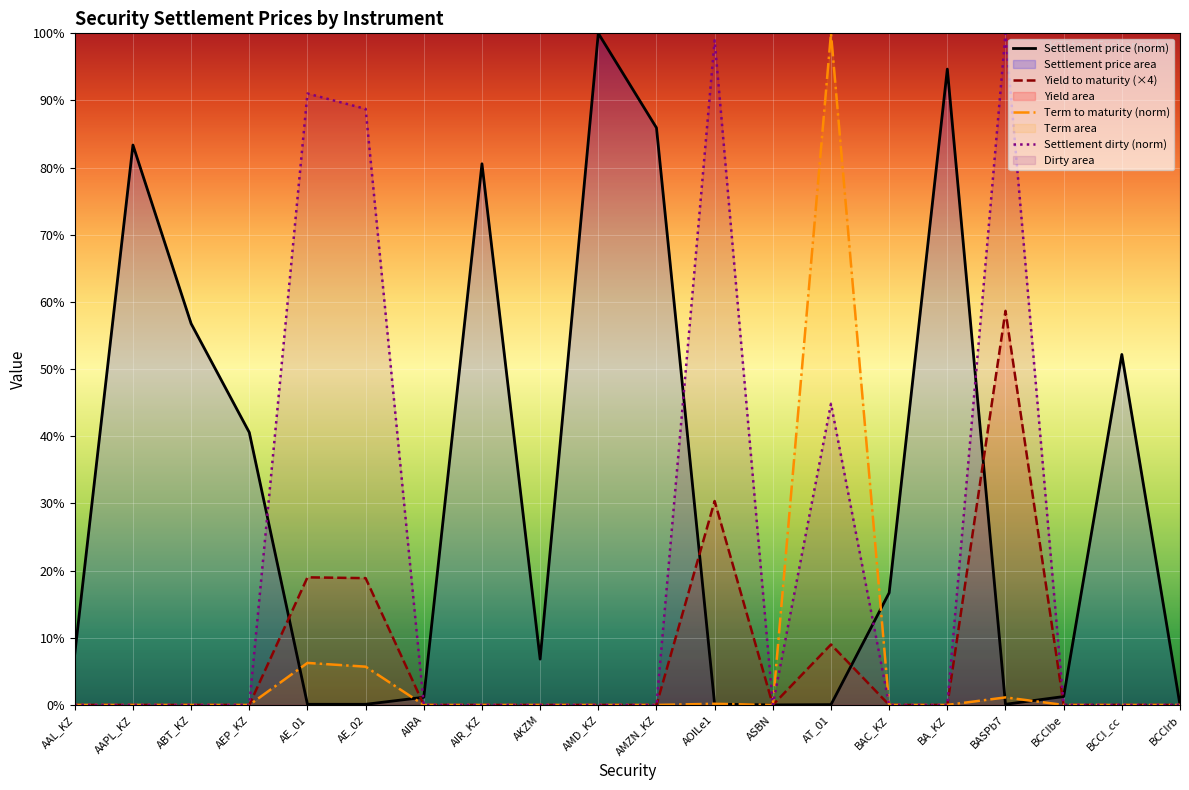

True or false: Yield to maturity has a value of 32.6 at AAPL_KZ.

False